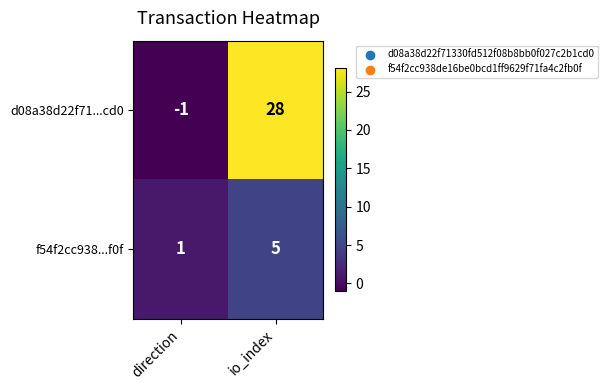

What is the highest value of the d08a38d22f71...cd0 series?

28